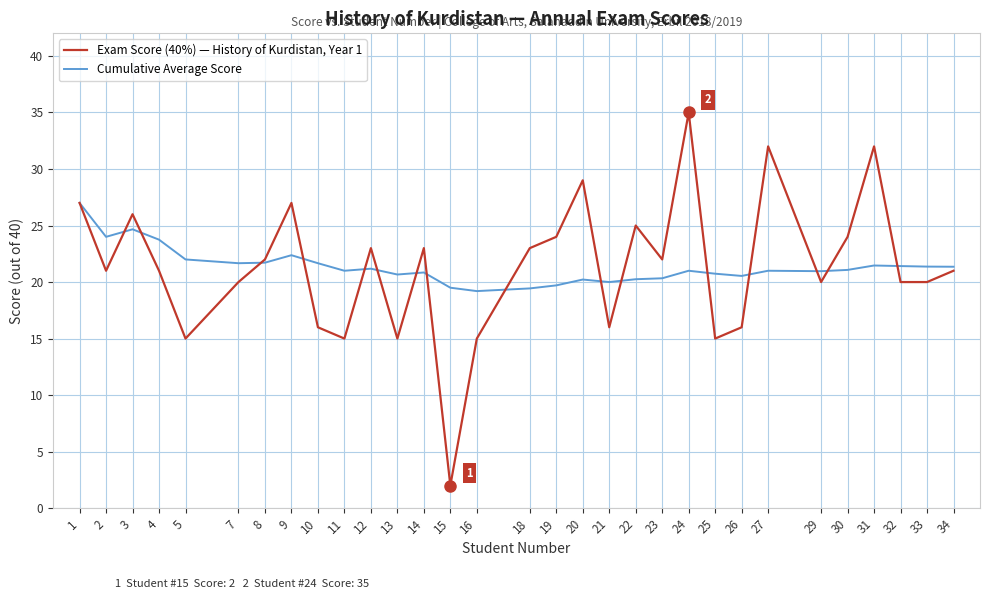

What is the average value of the Cumulative Average Score series?

21.4